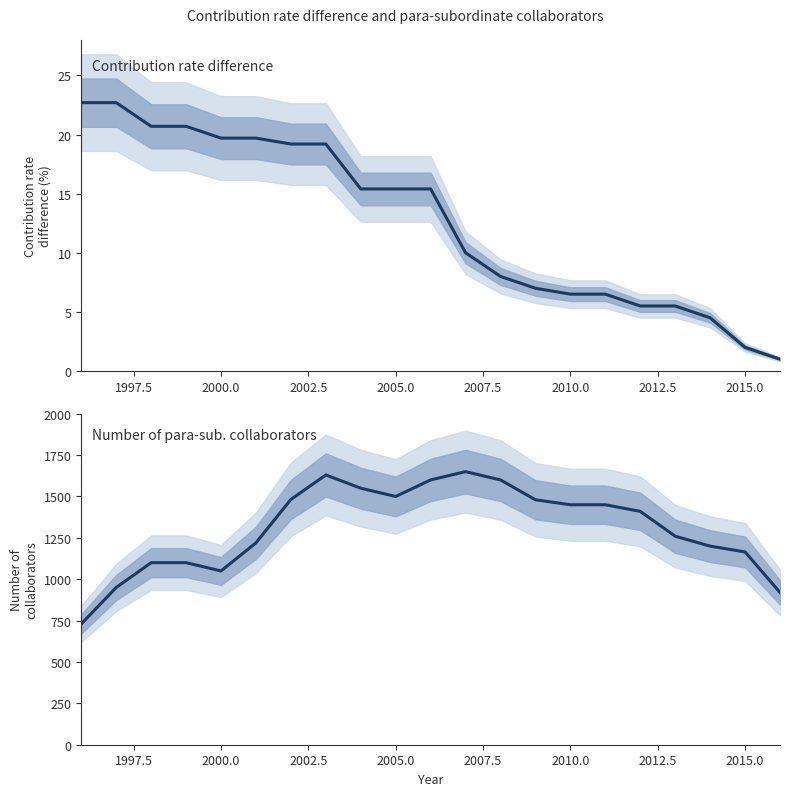

How many values in the Number of para-sub. collaborators series exceed 1410?

10